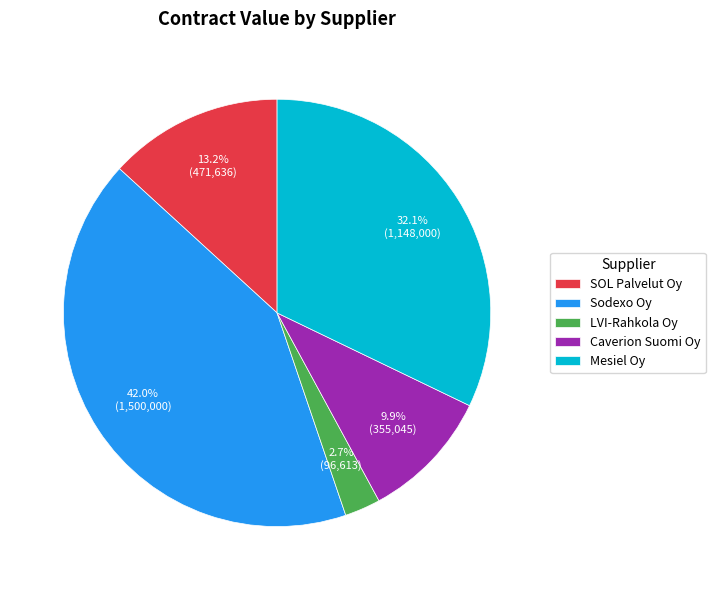

Which slice is the smallest?

LVI-Rahkola Oy